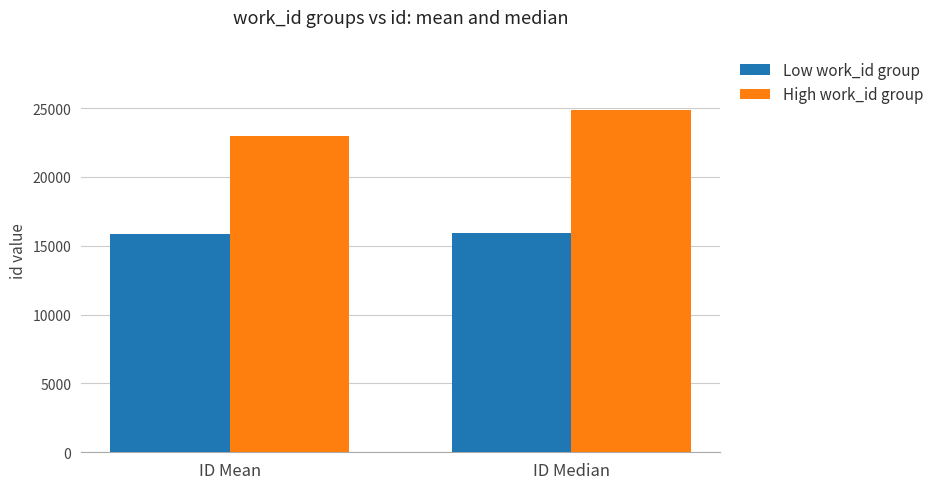

How many bars are there in total?

4